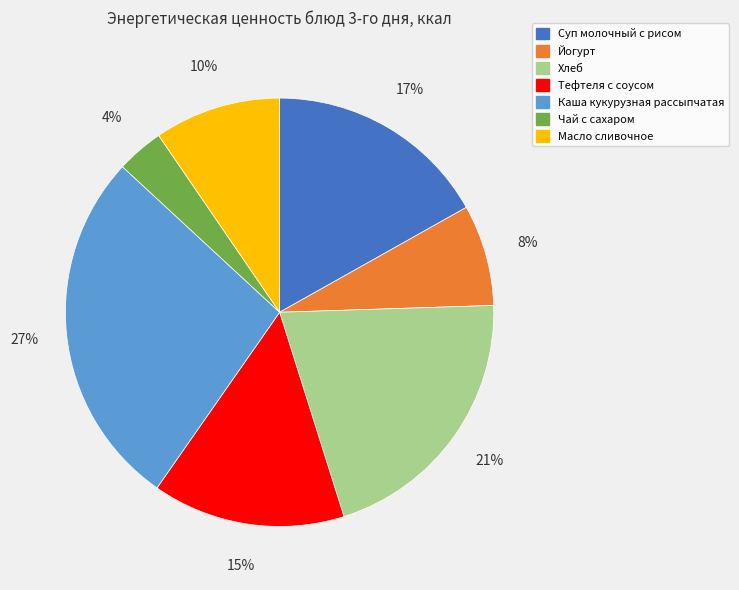

To the nearest percent, what is the difference between the Чай с сахаром and Хлеб slice percentages?

17%